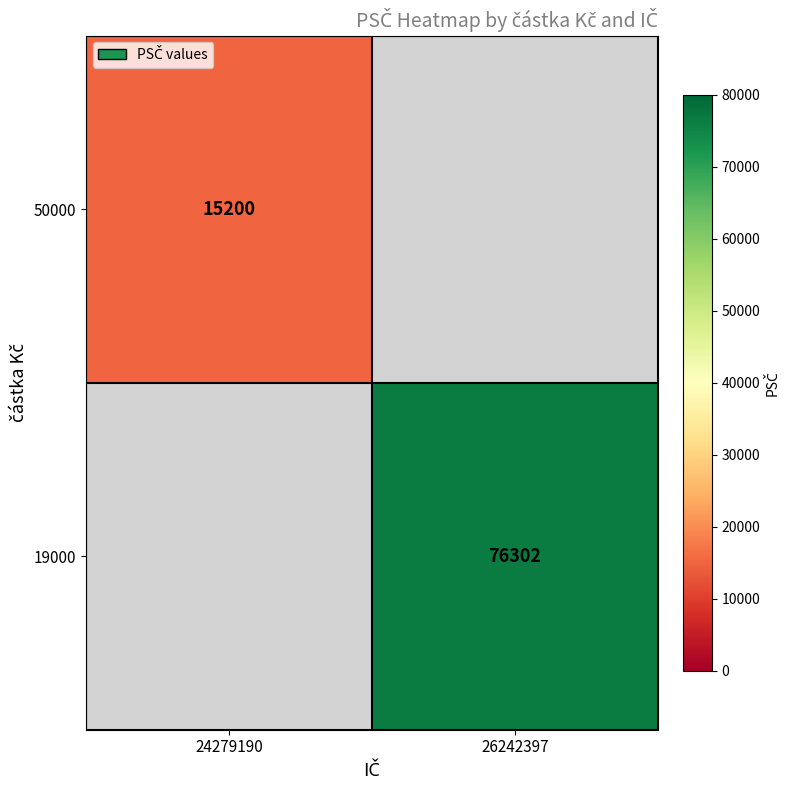

True or false: 50000 has a value of 15200 at 24279190.

True